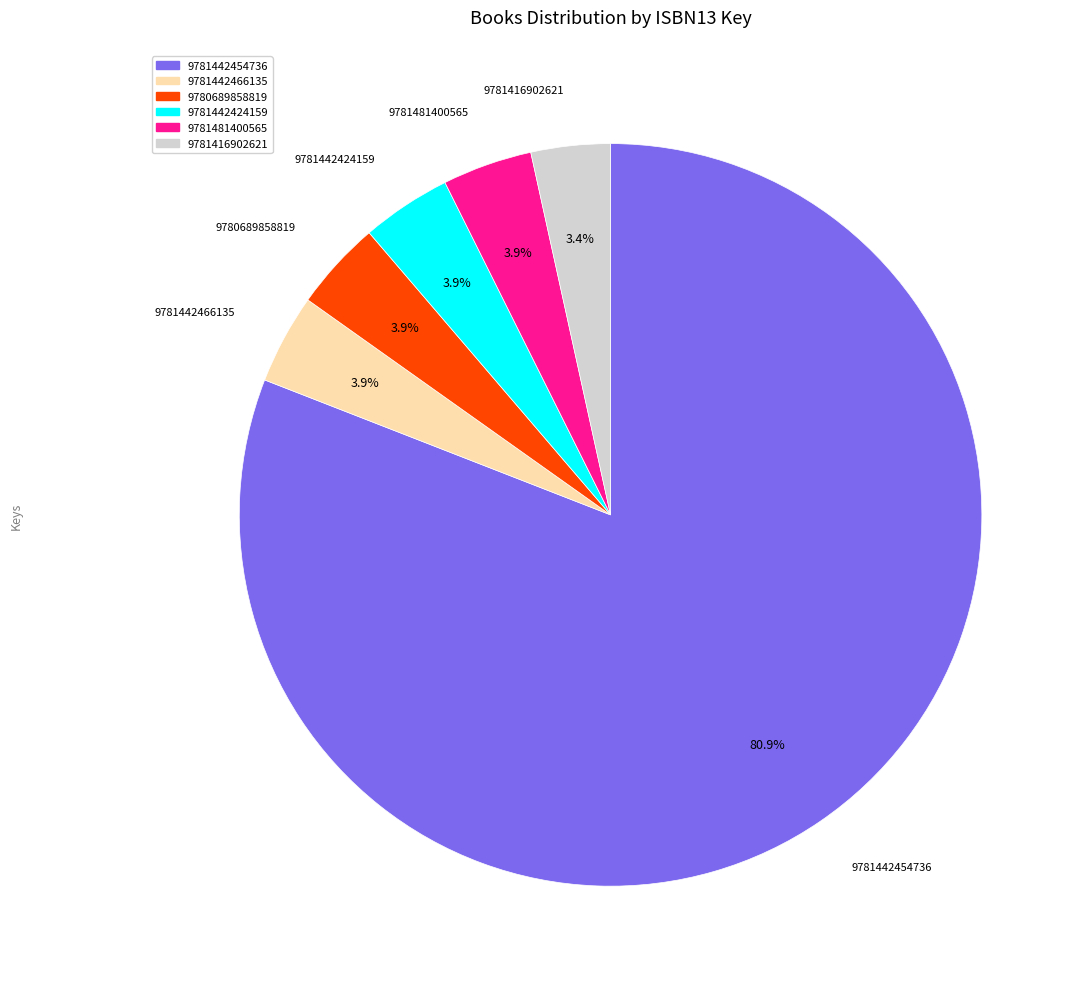

Is 9781416902621 the majority of the pie?

No